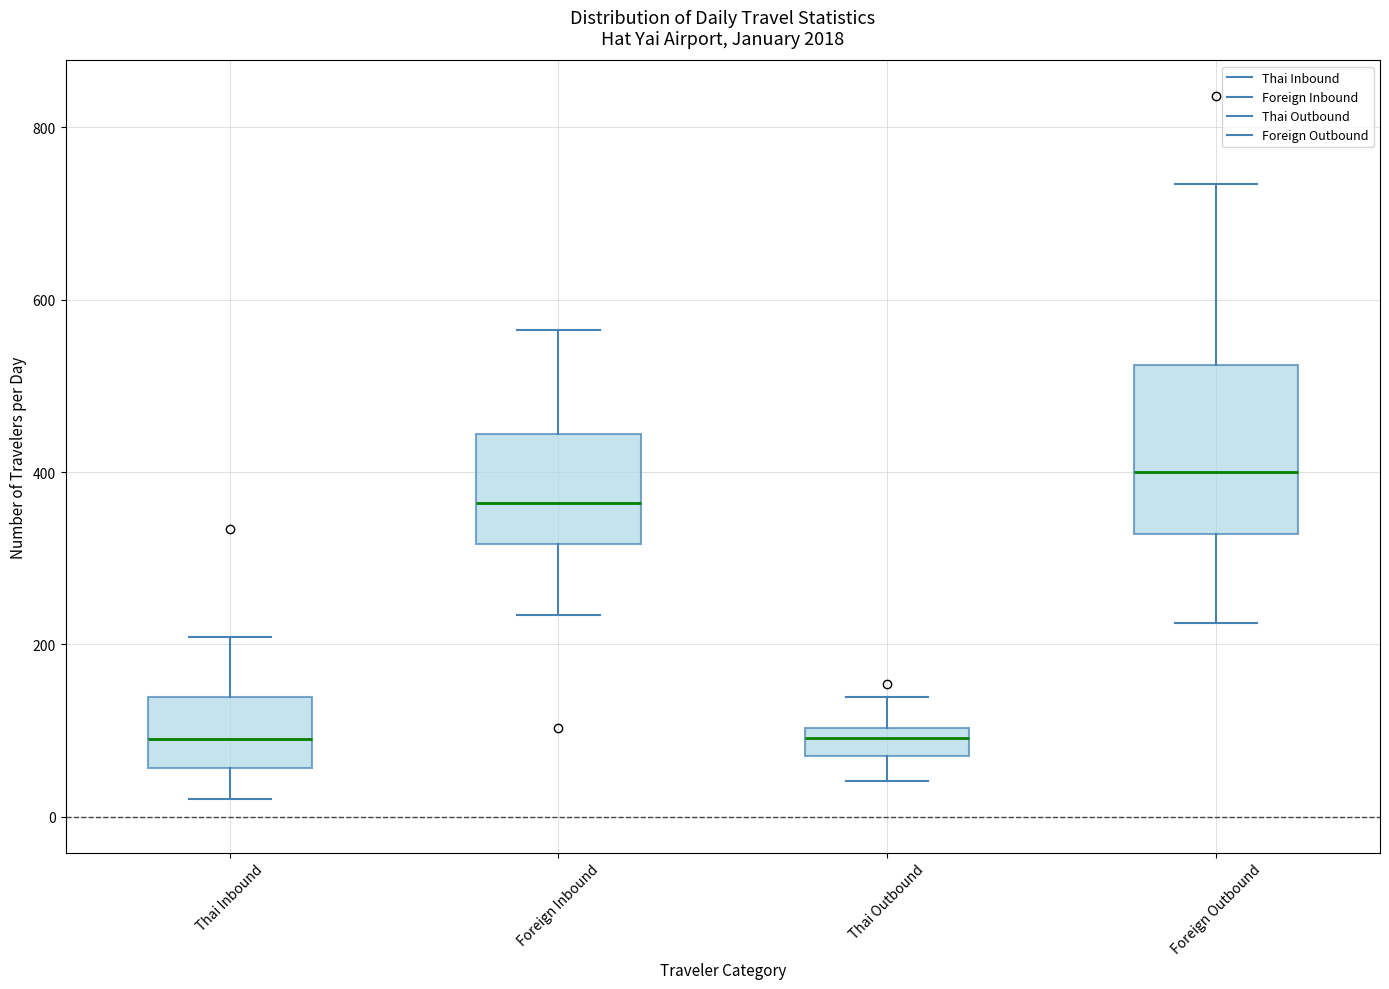

Comparing the boxes themselves (not the whiskers), which one is the tallest?

Foreign Outbound